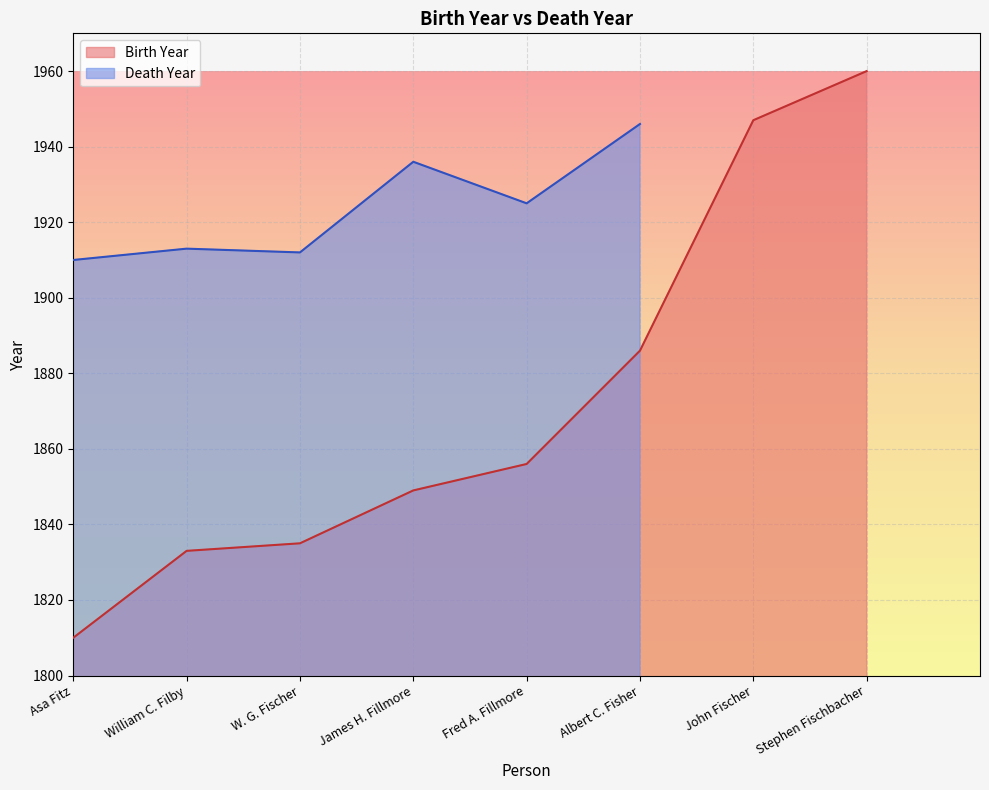

In Death Year, how many points are lower than both neighbors (excluding endpoints)?

2